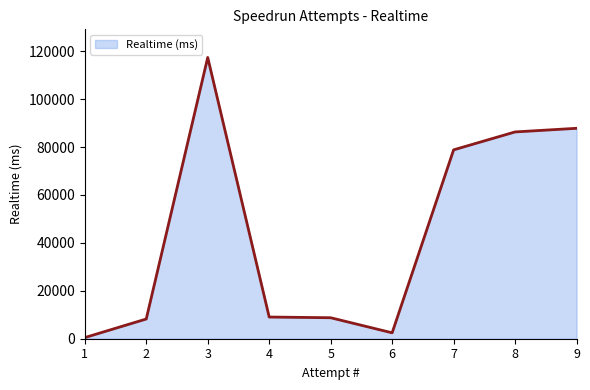

What is the smallest value displayed?

473